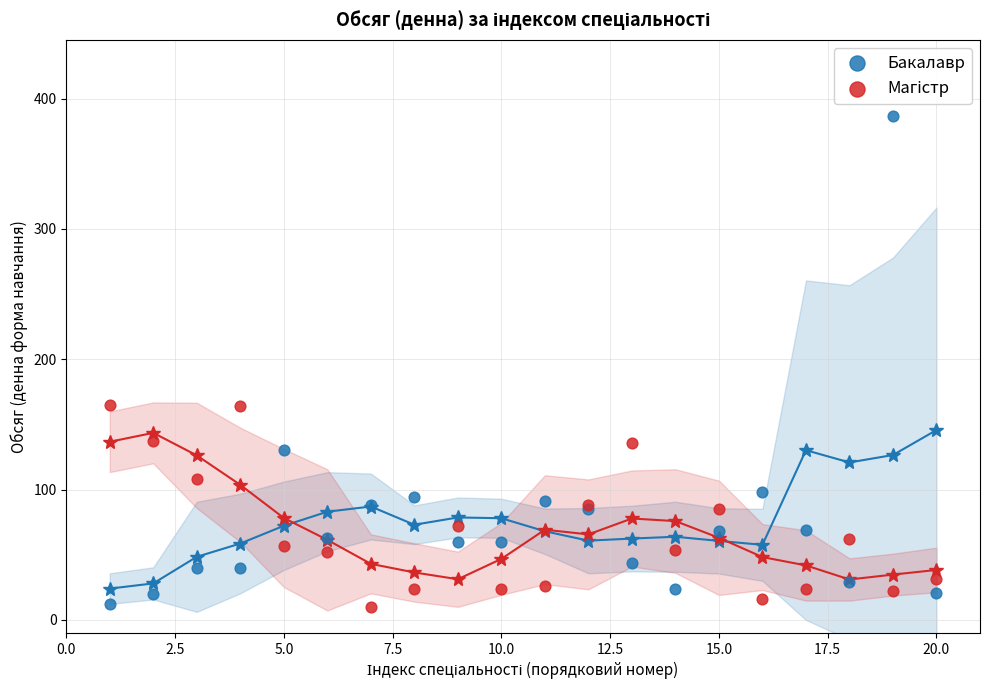

Which series reaches the maximum Y coordinate?

Бакалавр